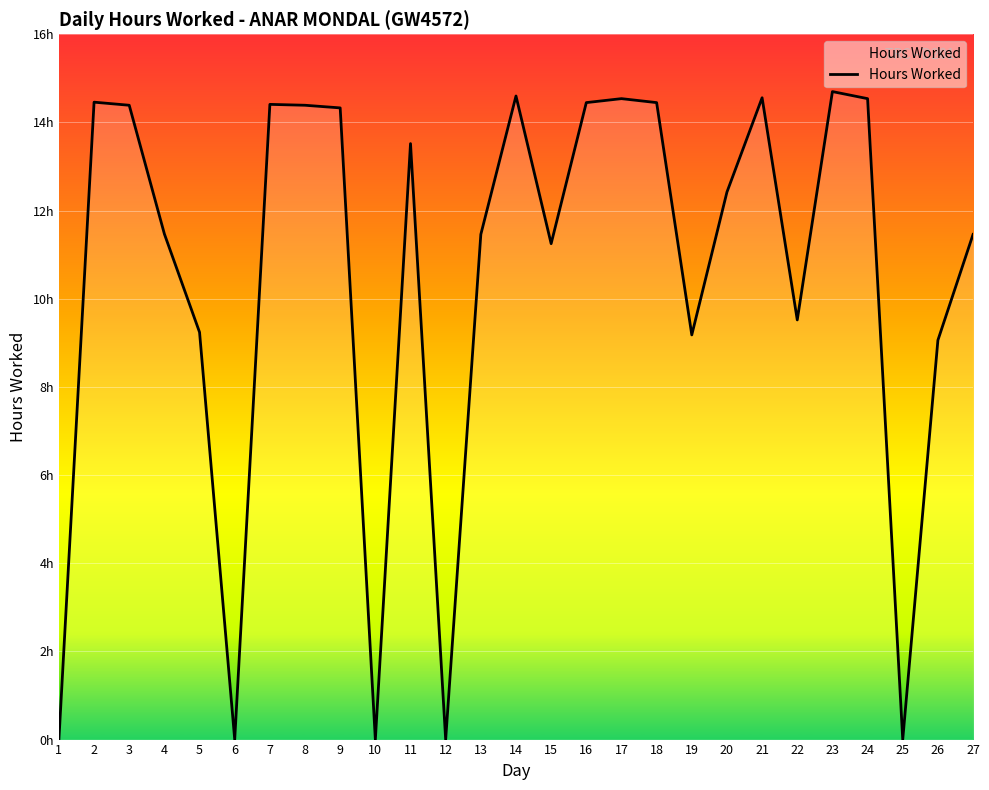

Is it true that the value at 20 is 19.7?

False